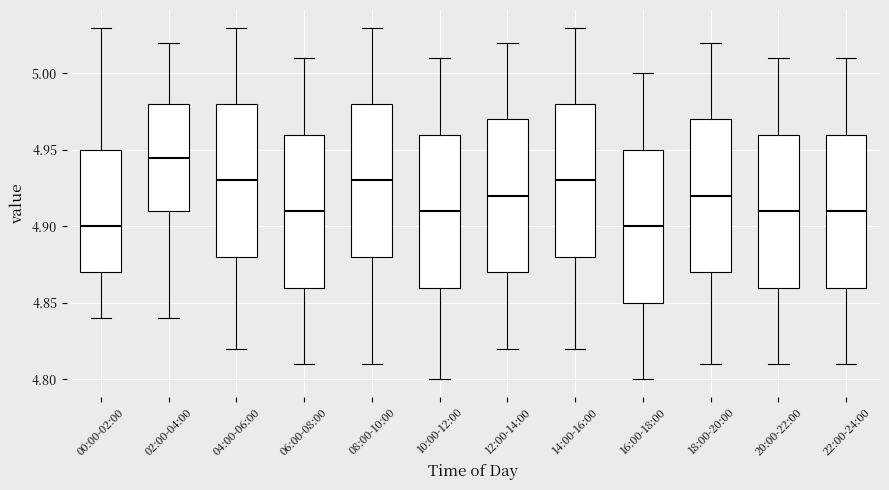

Where is the lower edge of the box for 02:00-04:00 on the y-axis? The values are not printed on the chart, so give them approximately, as read against the axis.

4.910